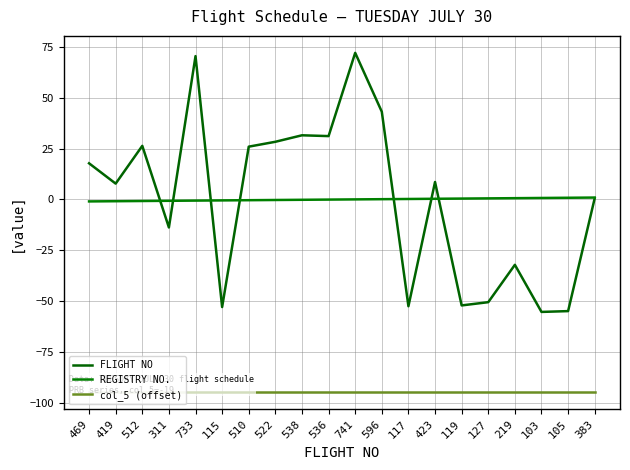

Which series has the largest total across all categories?

FLIGHT NO